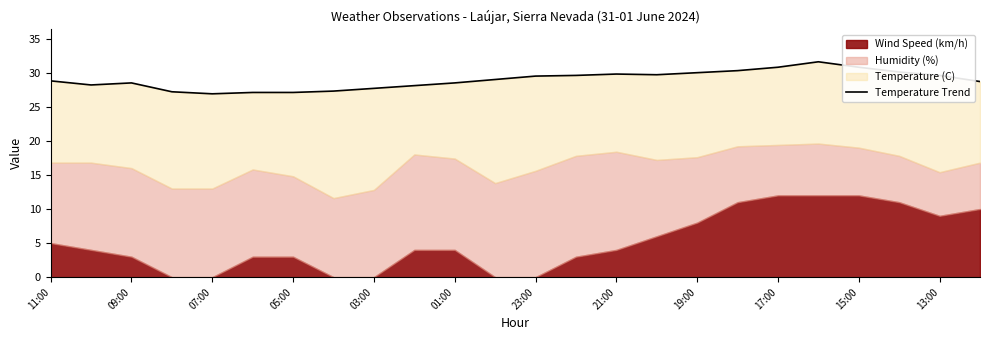

What is the value of the 13th point from the left?

29.5